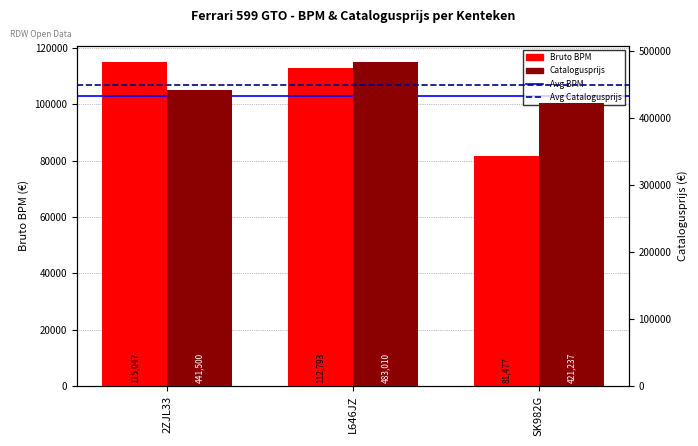

What is the average value of the Bruto BPM series?

103106